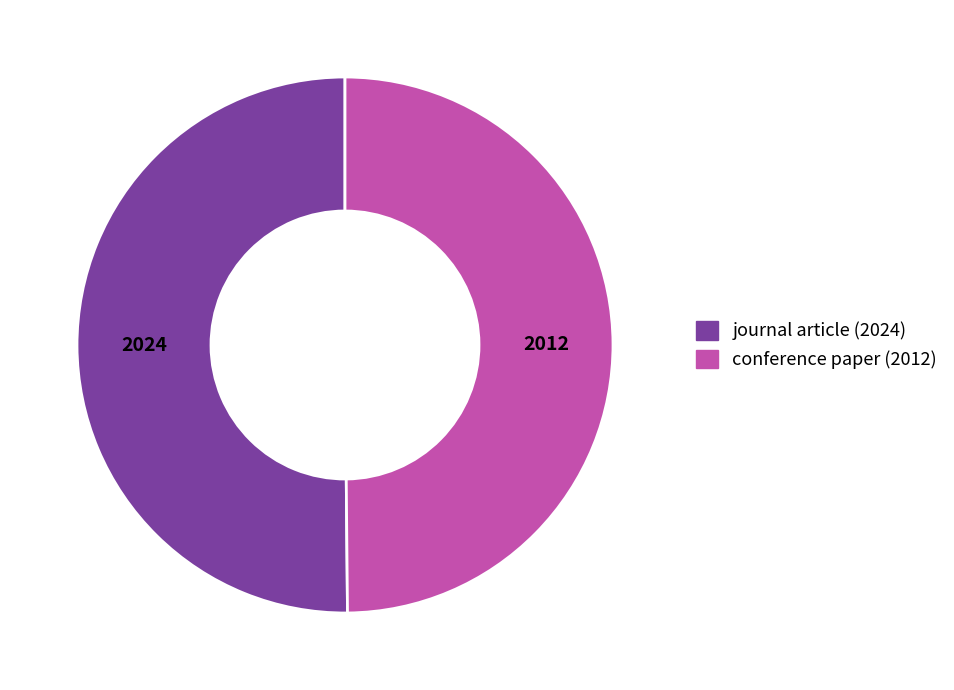

Is it true that journal article is 60% of the pie?

False